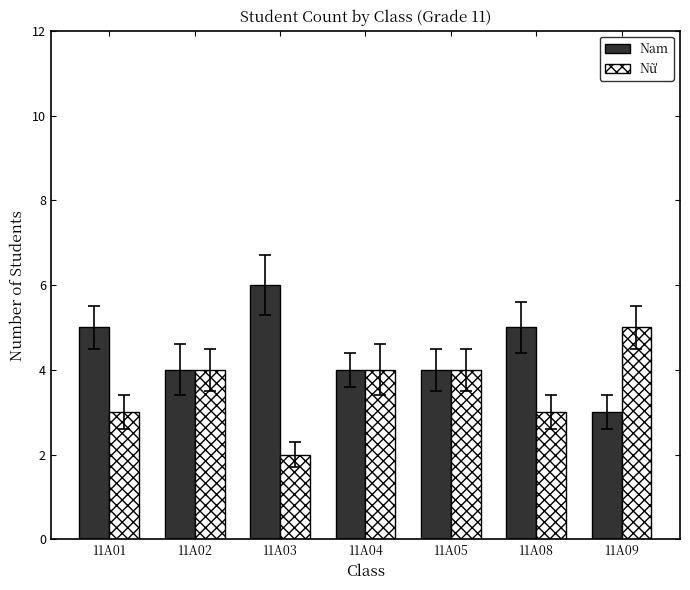

At which category does the chart reach its peak across all series?

11A03